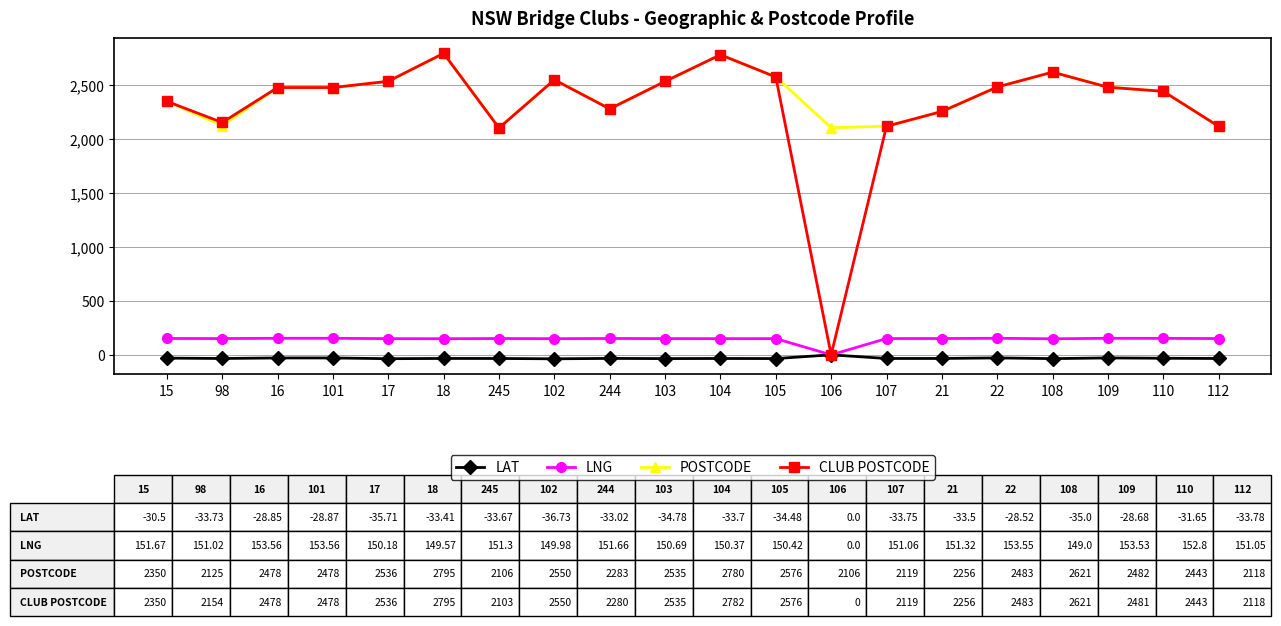

Where is the first local minimum for CLUB POSTCODE?

98